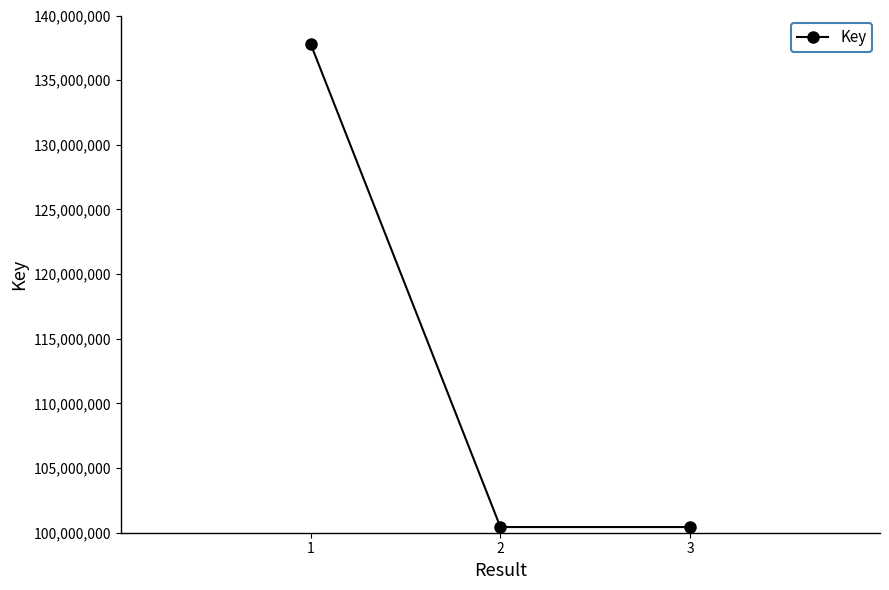

Is it true that the value at 1 is 38705625?

False